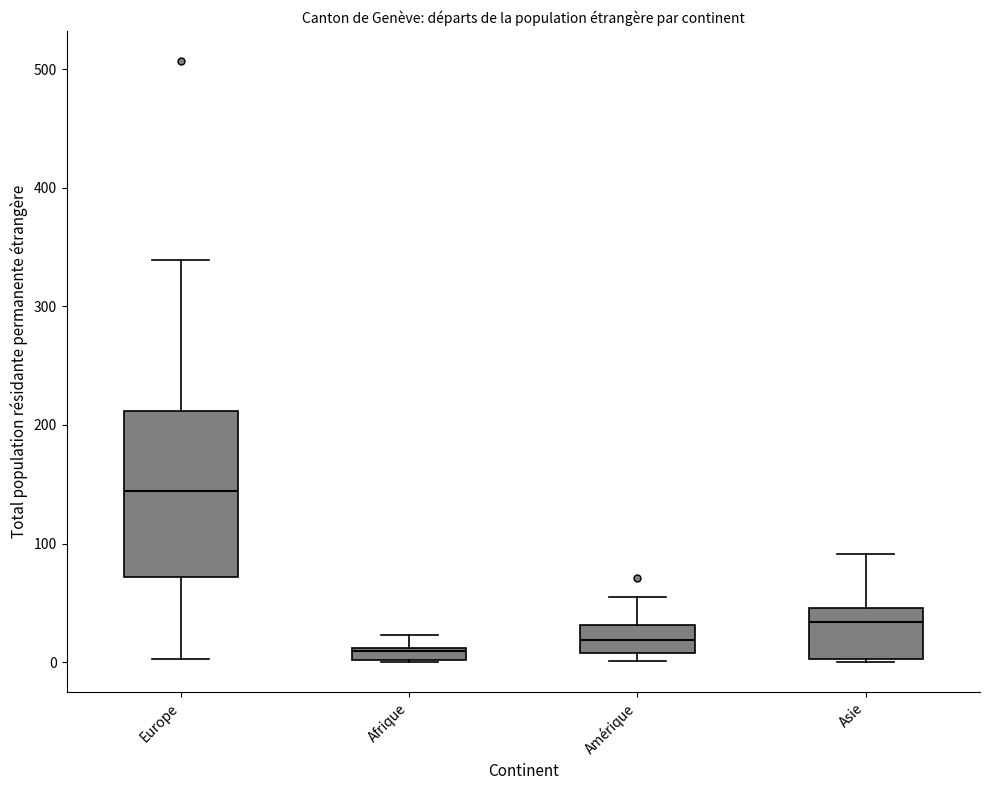

Which box has the highest median line?

Europe